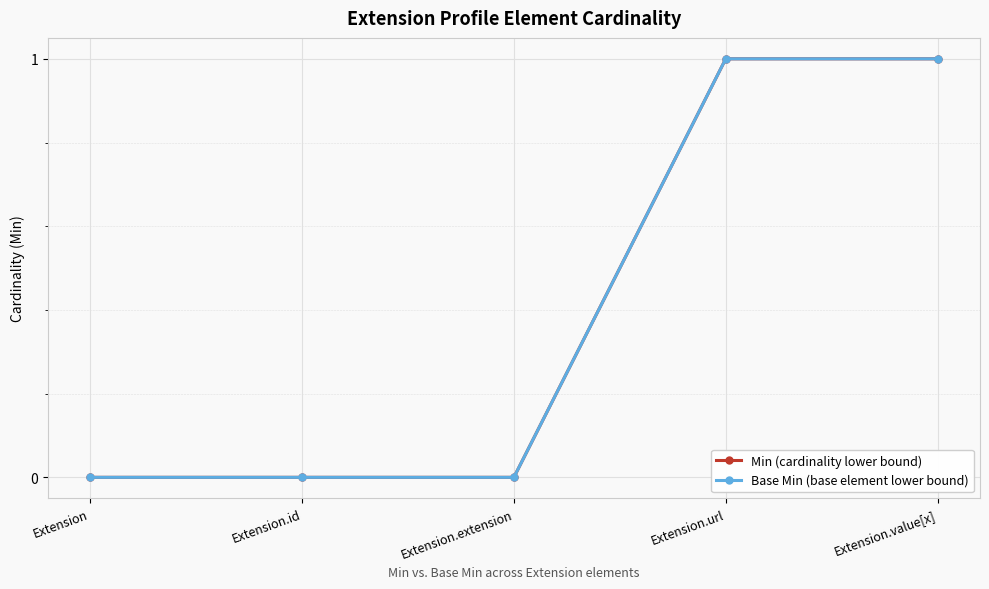

Count the Min (cardinality lower bound) values in the range 0 to 1.

5